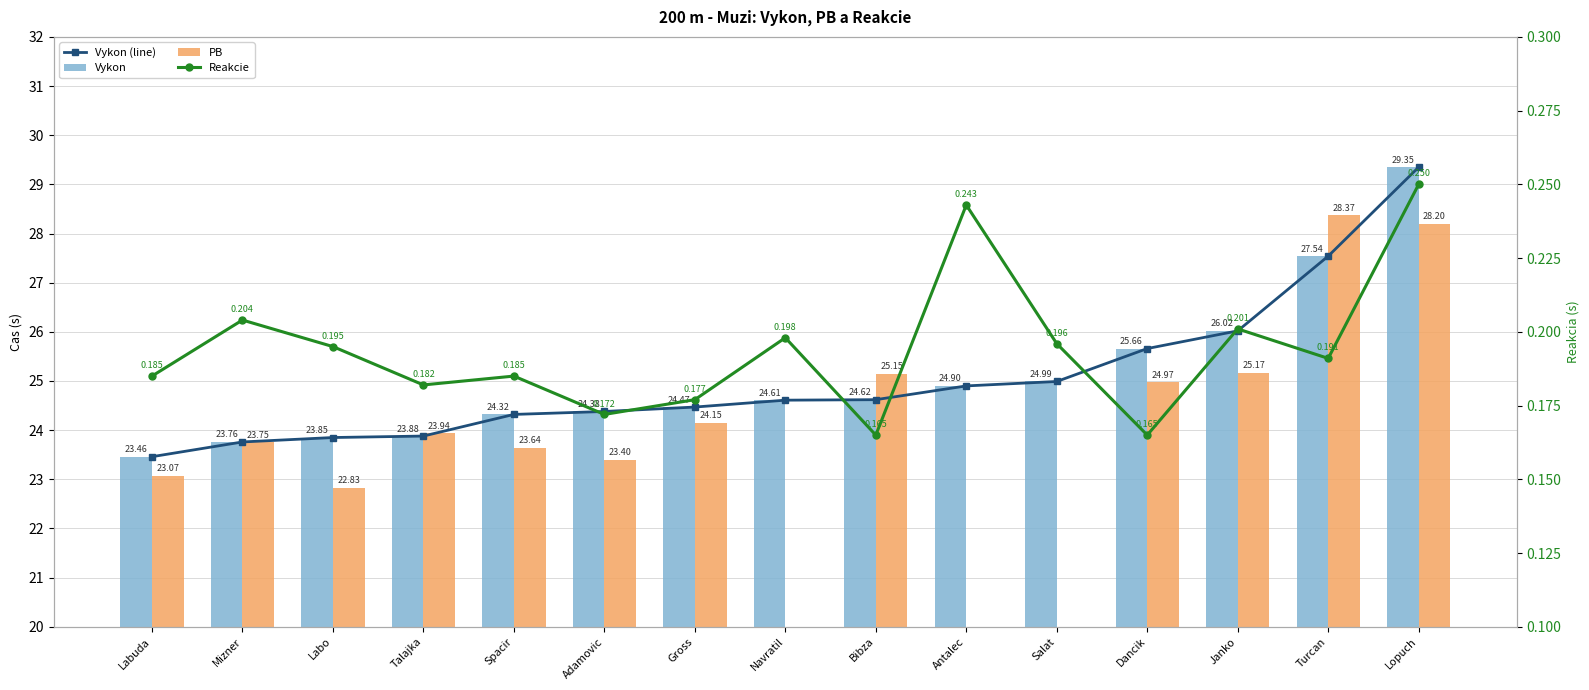

Which series changed the most between Antalec and Dancik?

Vykon (line)